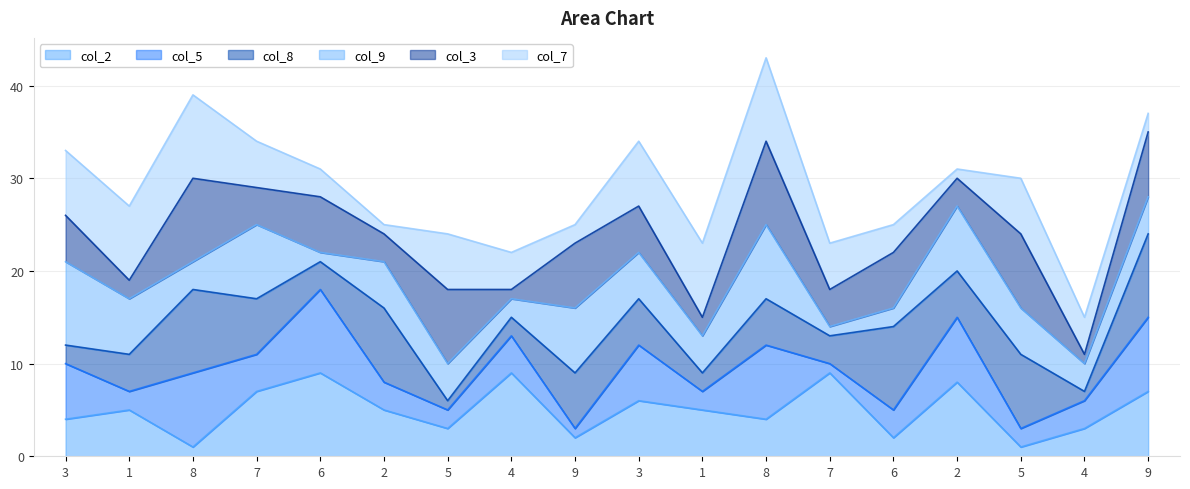

True or false: col_8 line and col_9 line intersect in this chart.

False